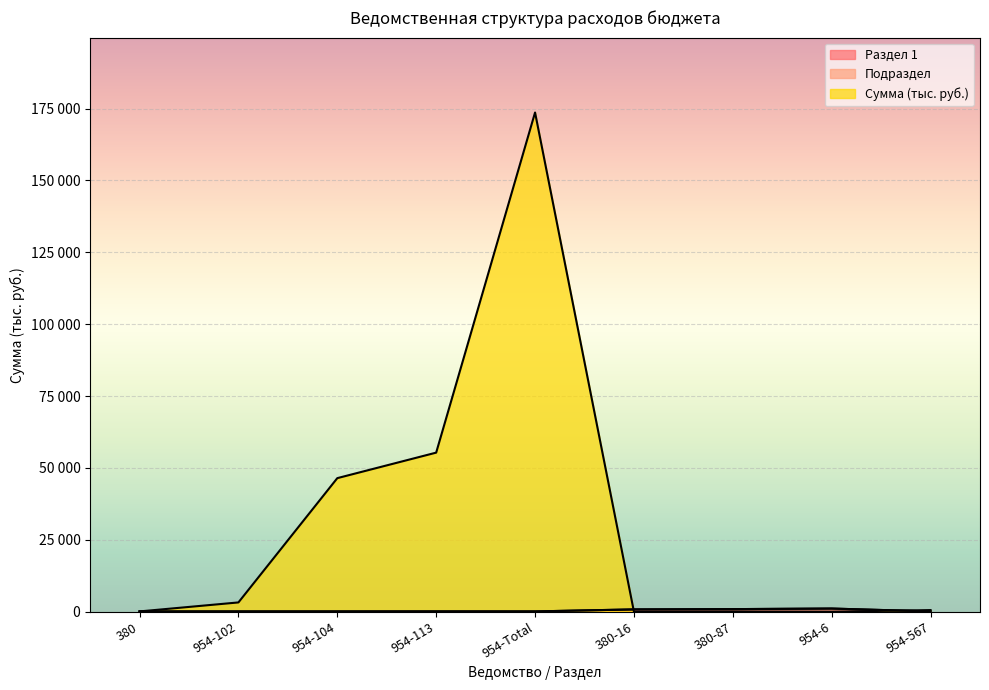

True or false: Раздел 1 and Подраздел cross at least once.

False